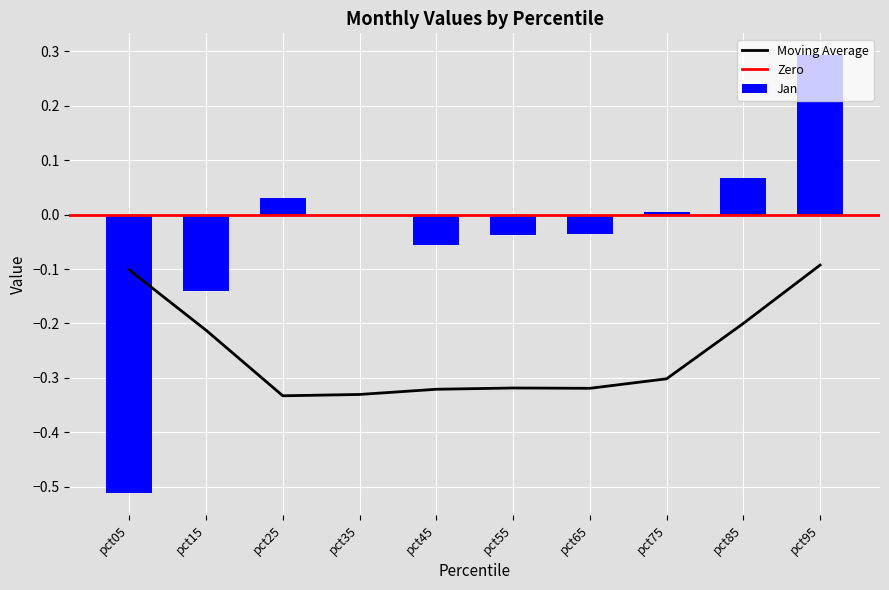

The value of Jan at pct65 is -0.1. True or false?

False